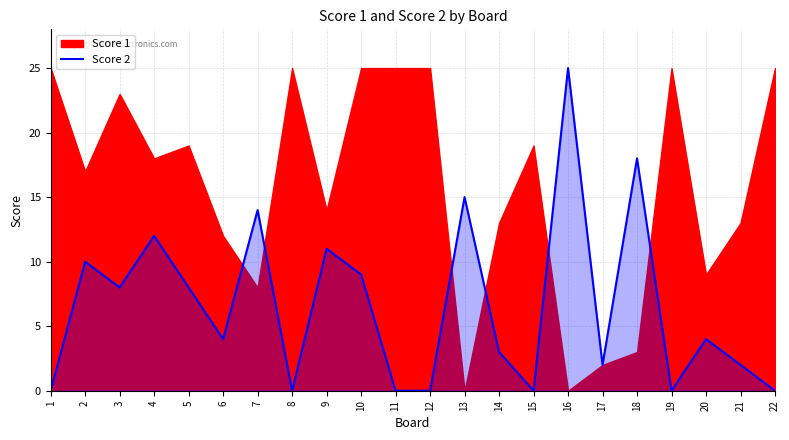

The Score 2 series shows 0 at 19. True or false?

True